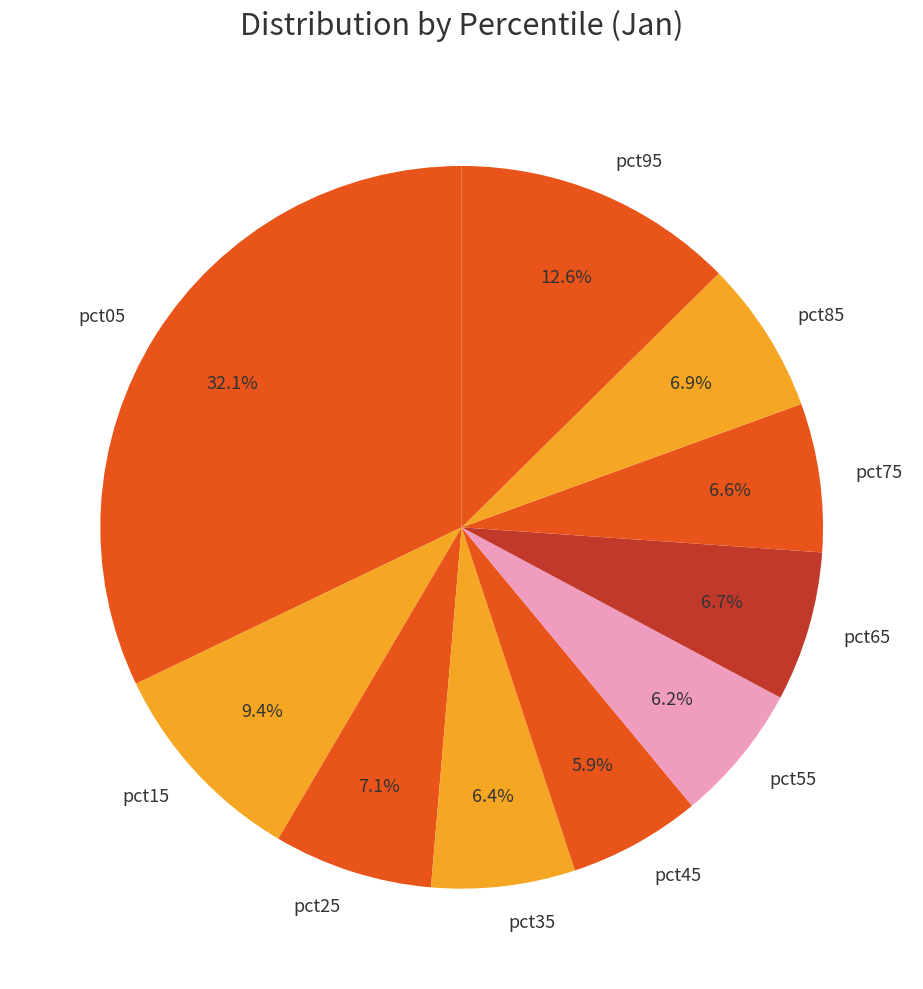

The pct95 slice represents 13% of the pie. True or false?

True